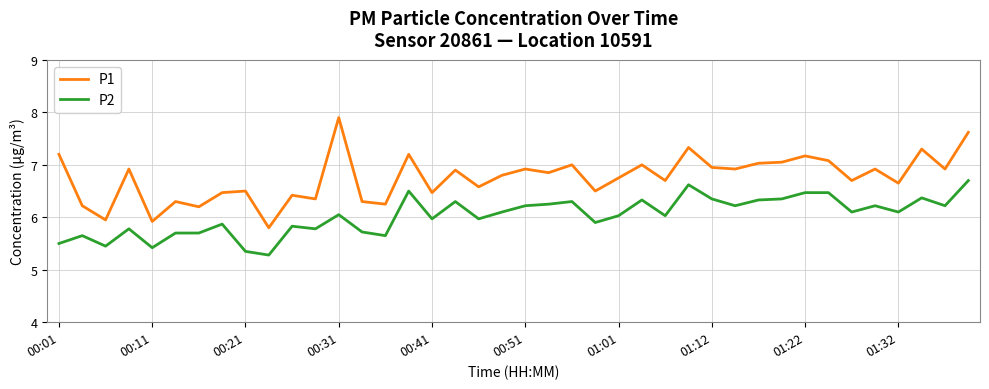

How many series are shown in this chart?

2